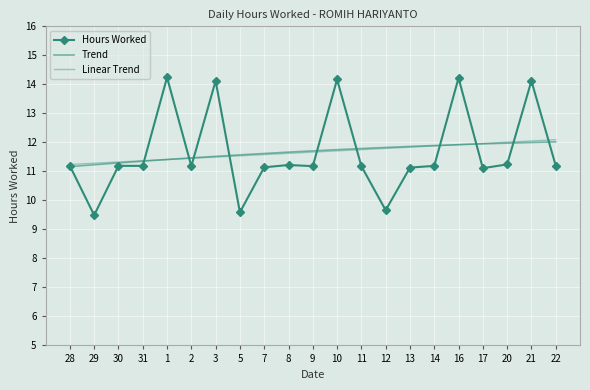

How many distinct data groups are displayed?

1